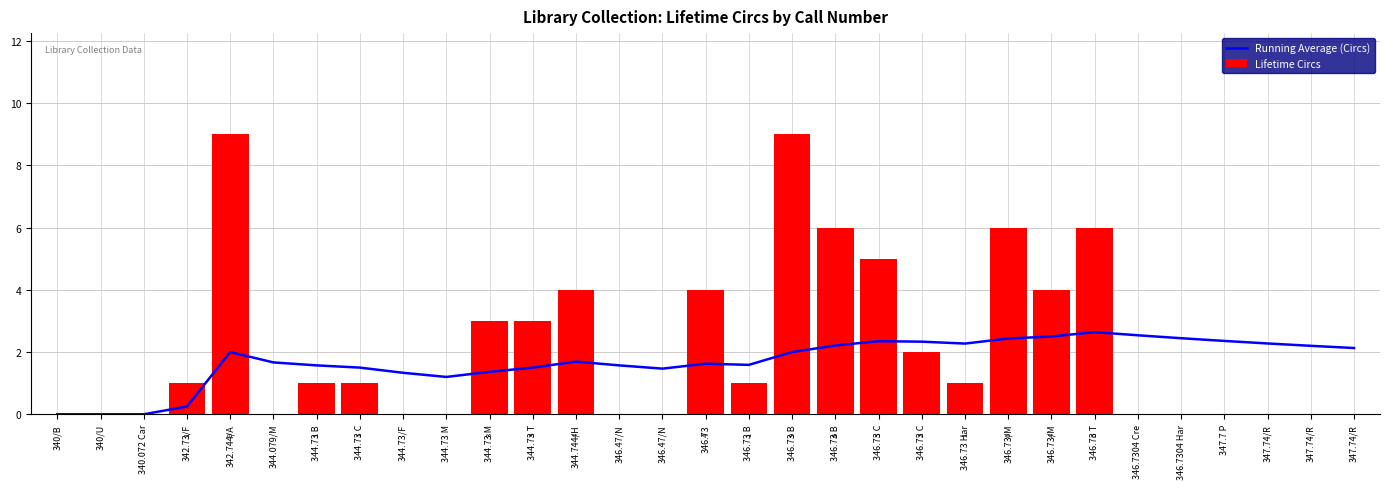

What is the label of the 4th bar from the right?

347.7 P